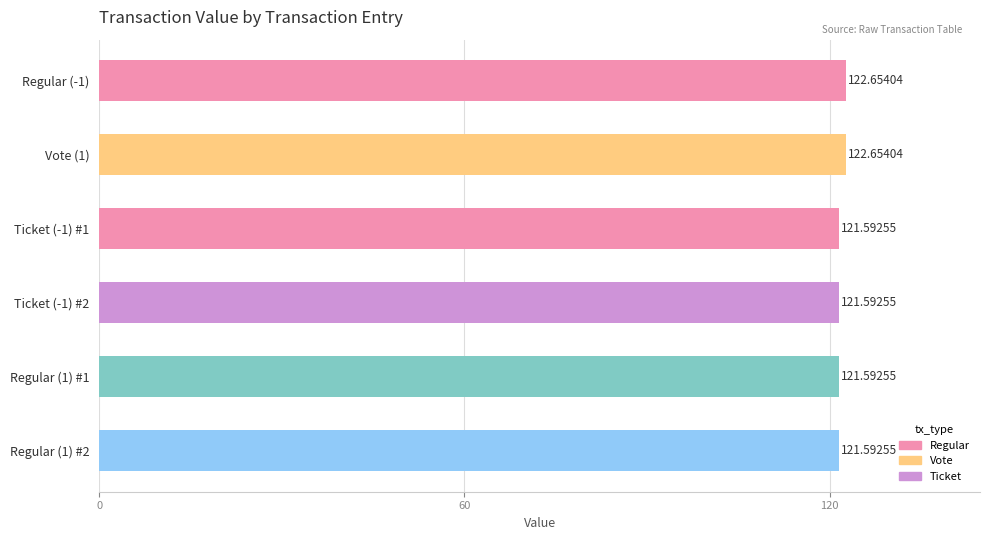

What is the difference between the maximum and second lowest values?

1.1